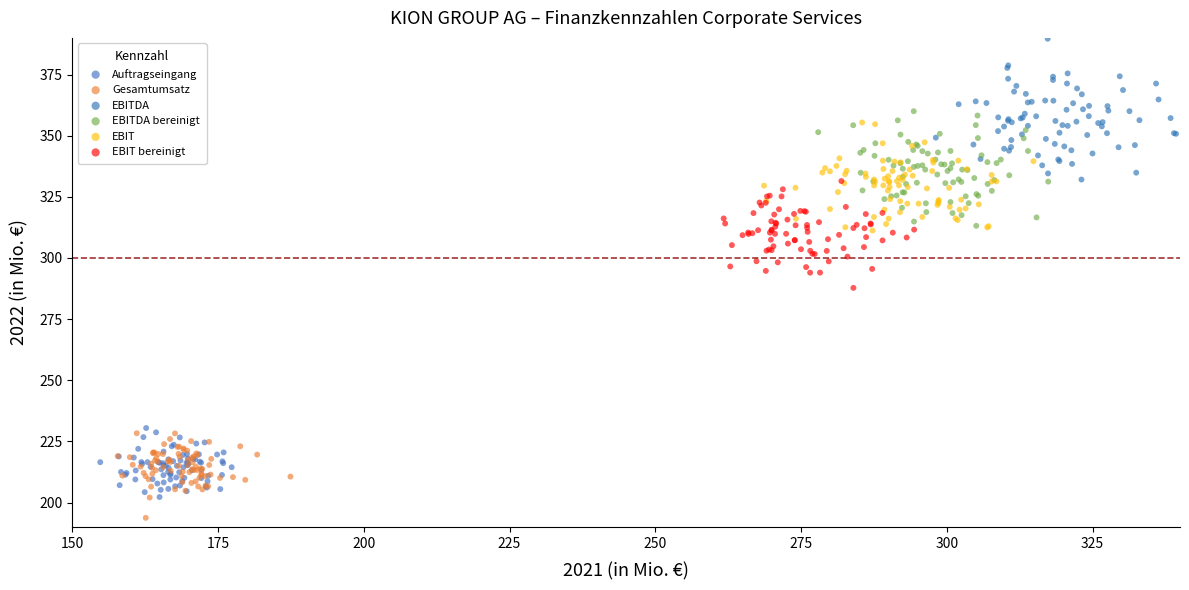

Which series contains the lowest Y value?

Gesamtumsatz